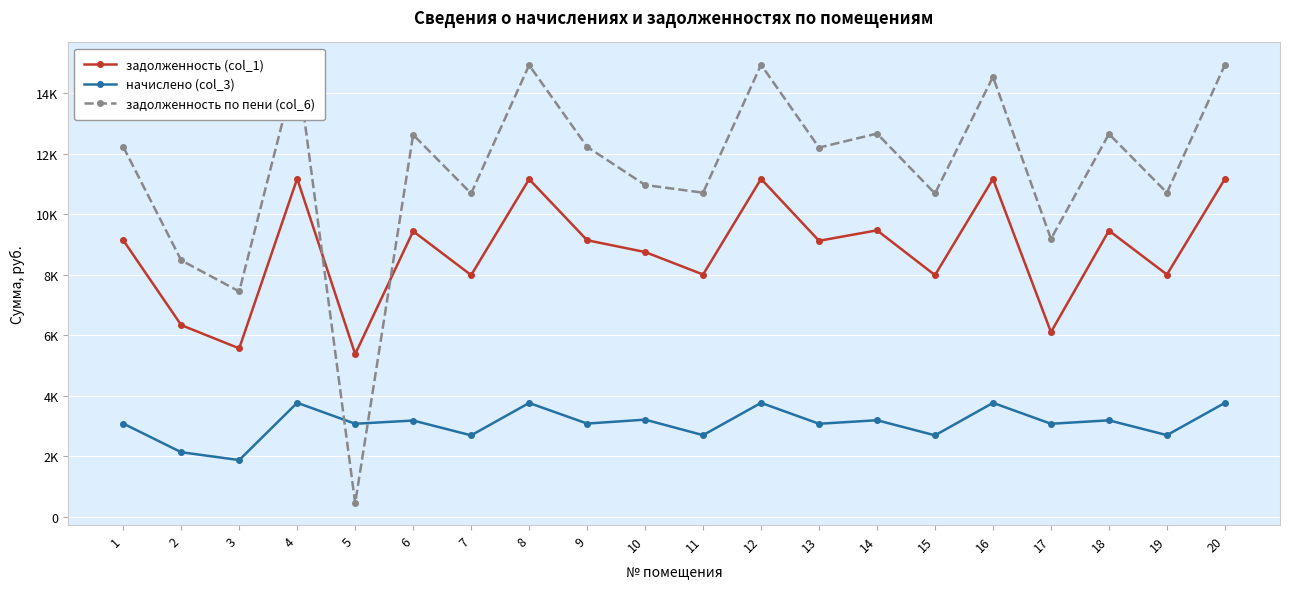

The задолженность (col_1) series shows 1766.6 at 19. True or false?

False